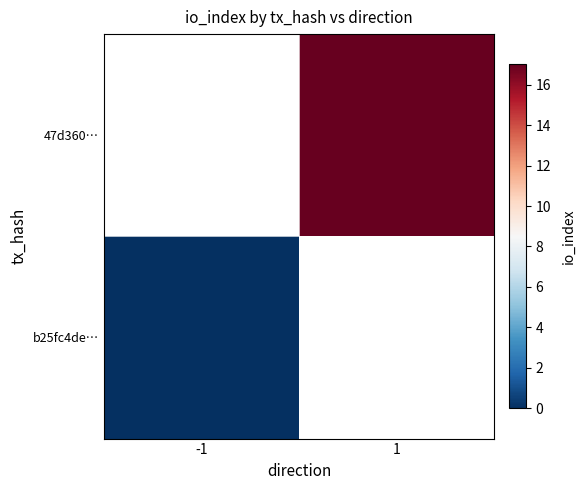

List the series in order of their peak value, lowest first.

b25fc4de…, 47d360…